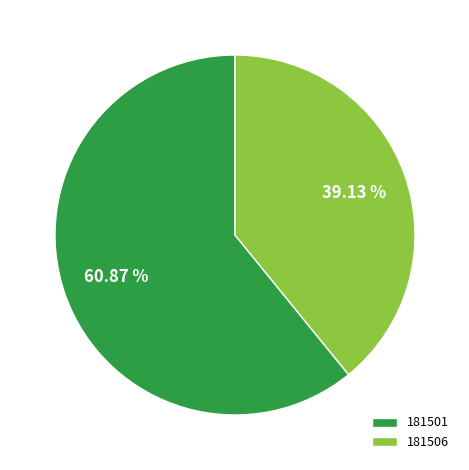

What is the majority slice?

181501